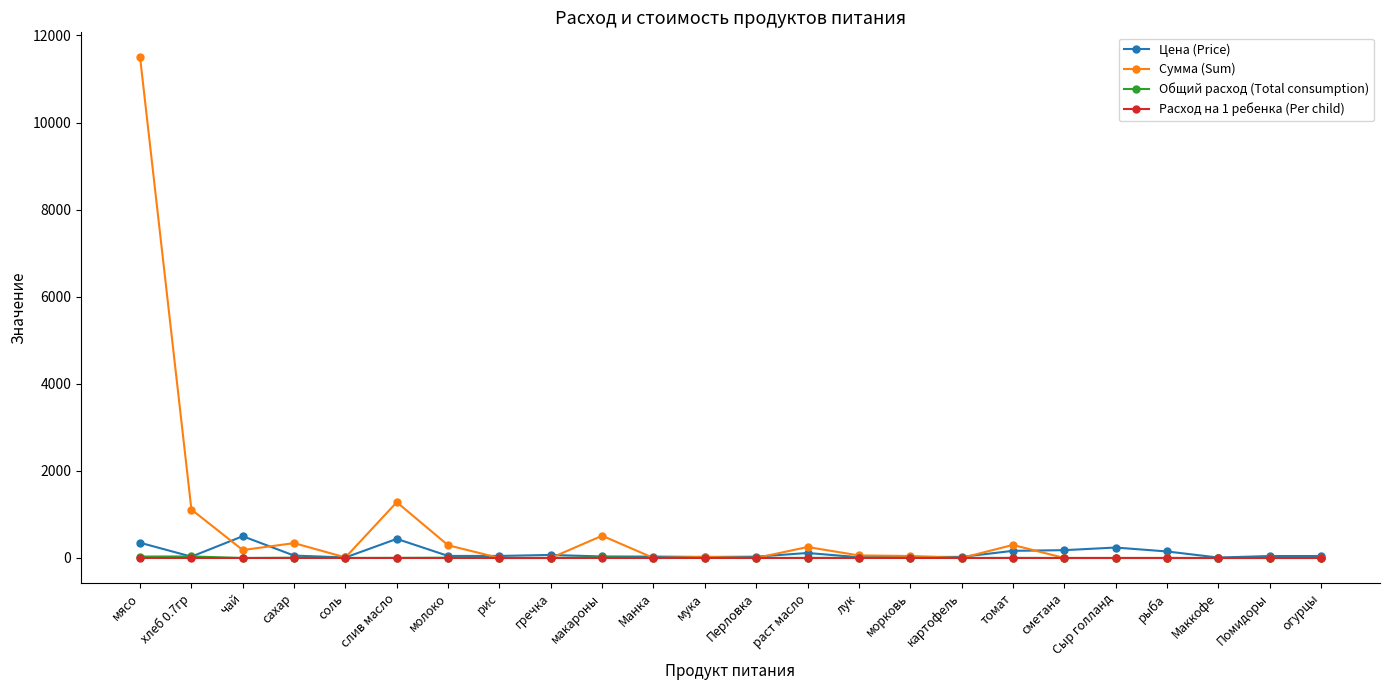

True or false: Сумма (Sum) has more than 0 interior local peaks.

True